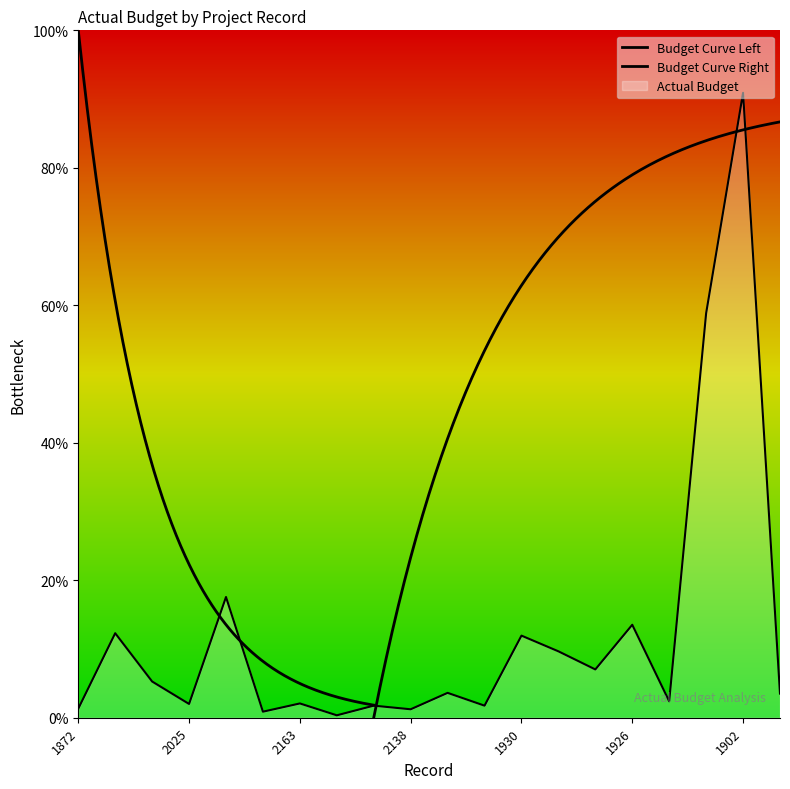

Where is the first local maximum?

2174